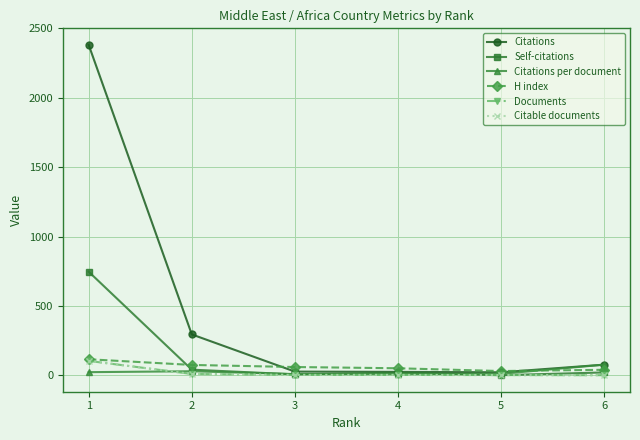

The value of Citable documents at 6 is 1.0. True or false?

True